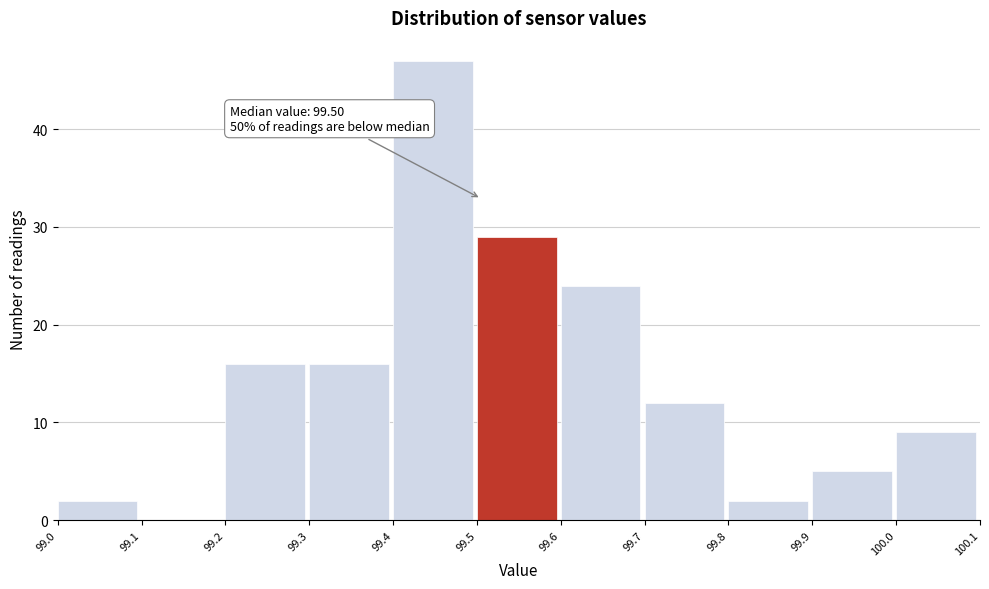

Over which range of the x-axis is the bar tallest?

99.4 to 99.5